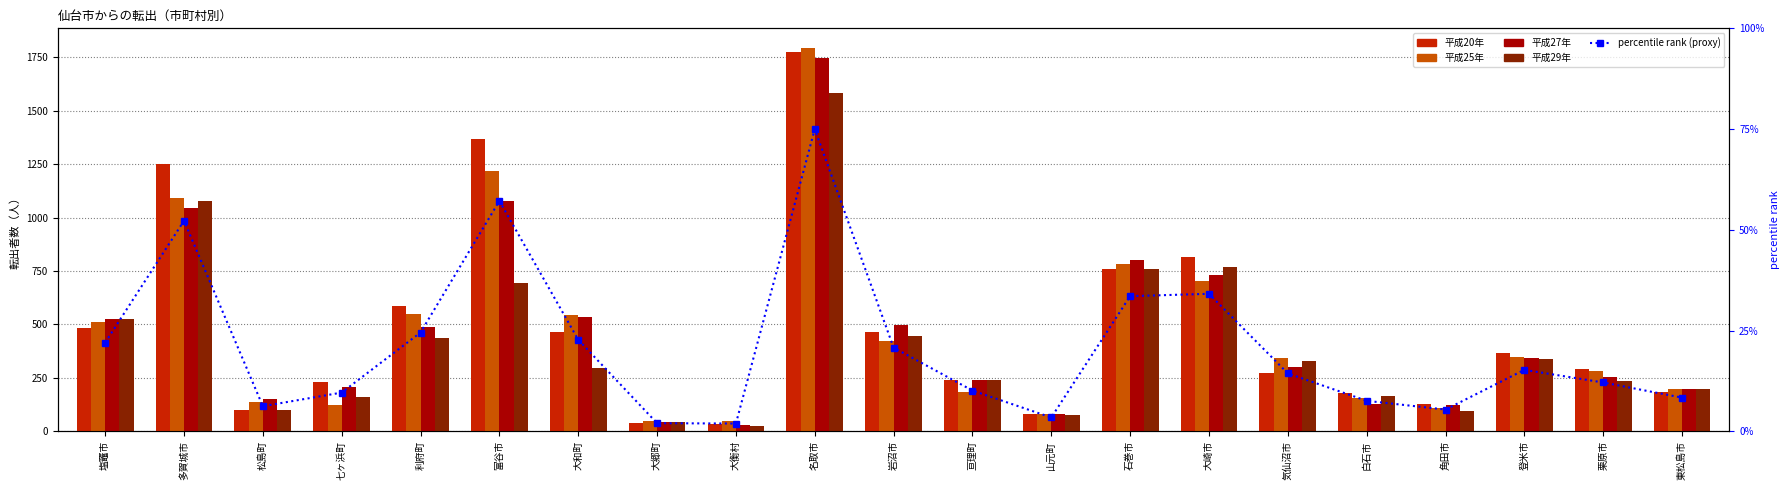

Which series has the largest total across all categories?

平成20年